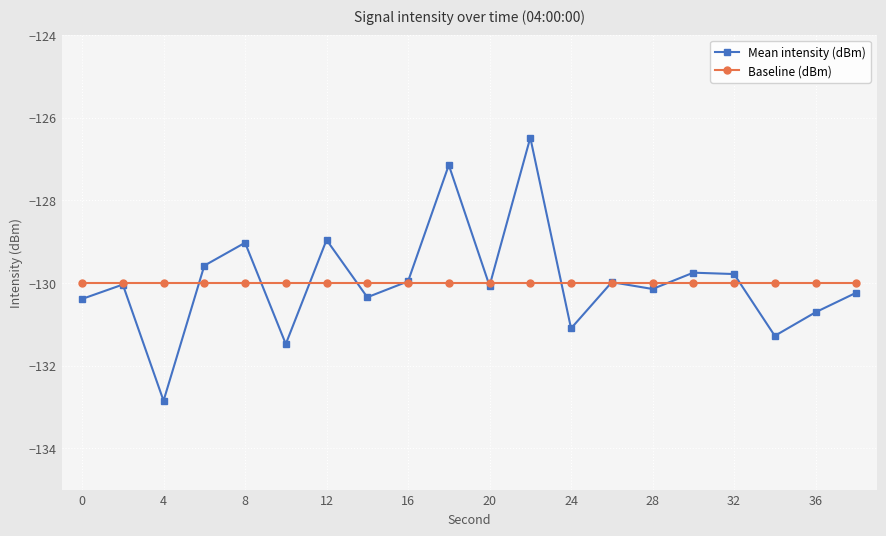

What is the smallest value displayed?

-132.9